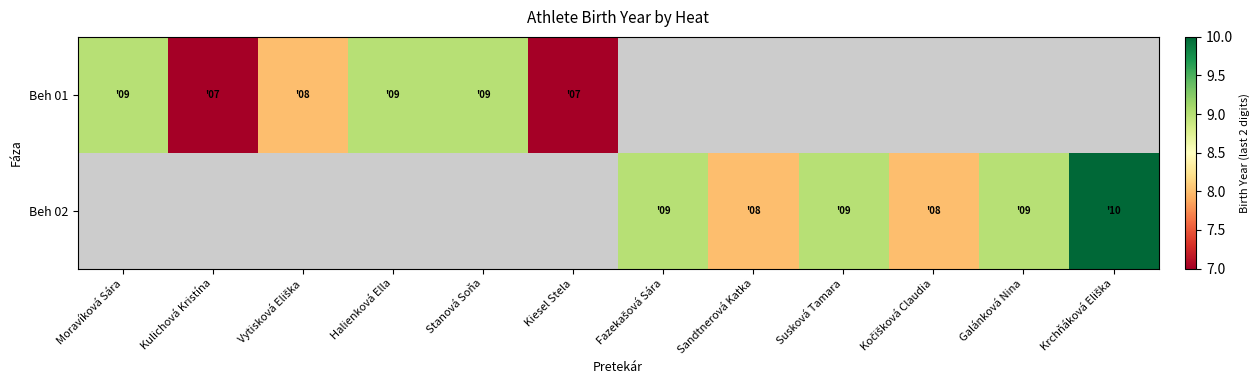

List the series in order of their peak value, lowest first.

Beh 01, Beh 02